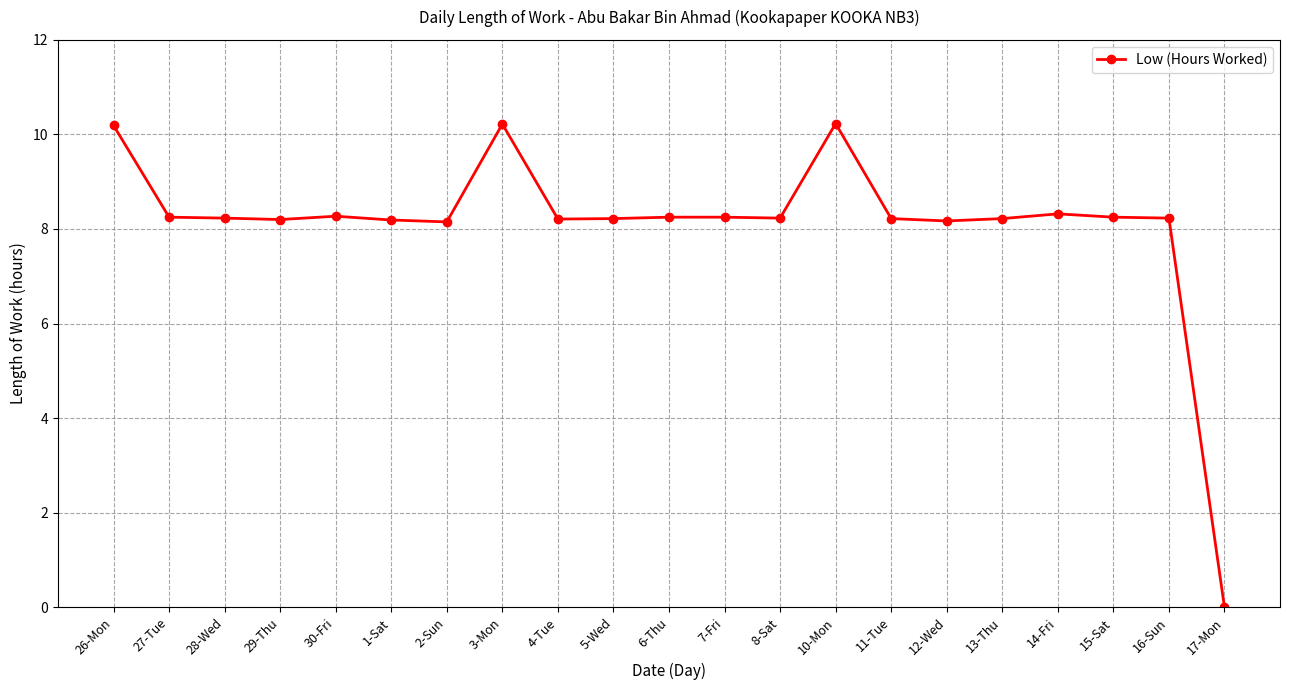

The value at 26-Mon is 2.6. True or false?

False